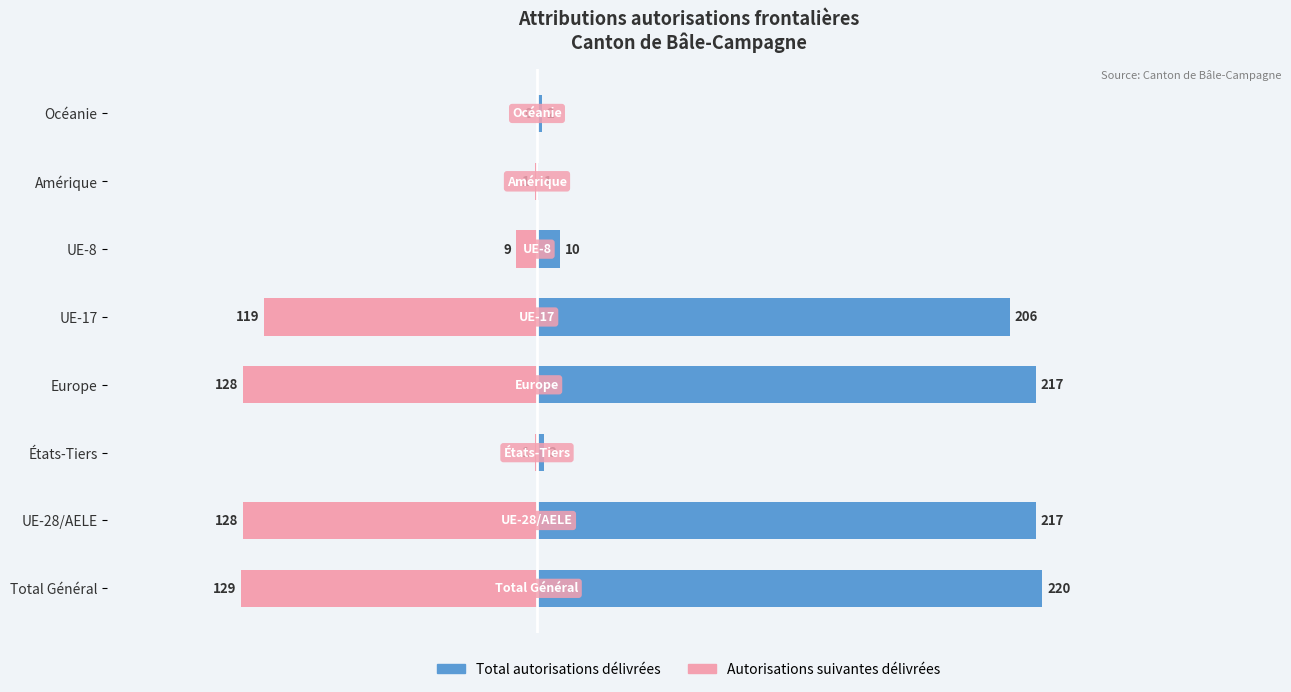

Rank the series by their average value, from highest to lowest.

Total autorisations délivrées, Autorisations suivantes délivrées